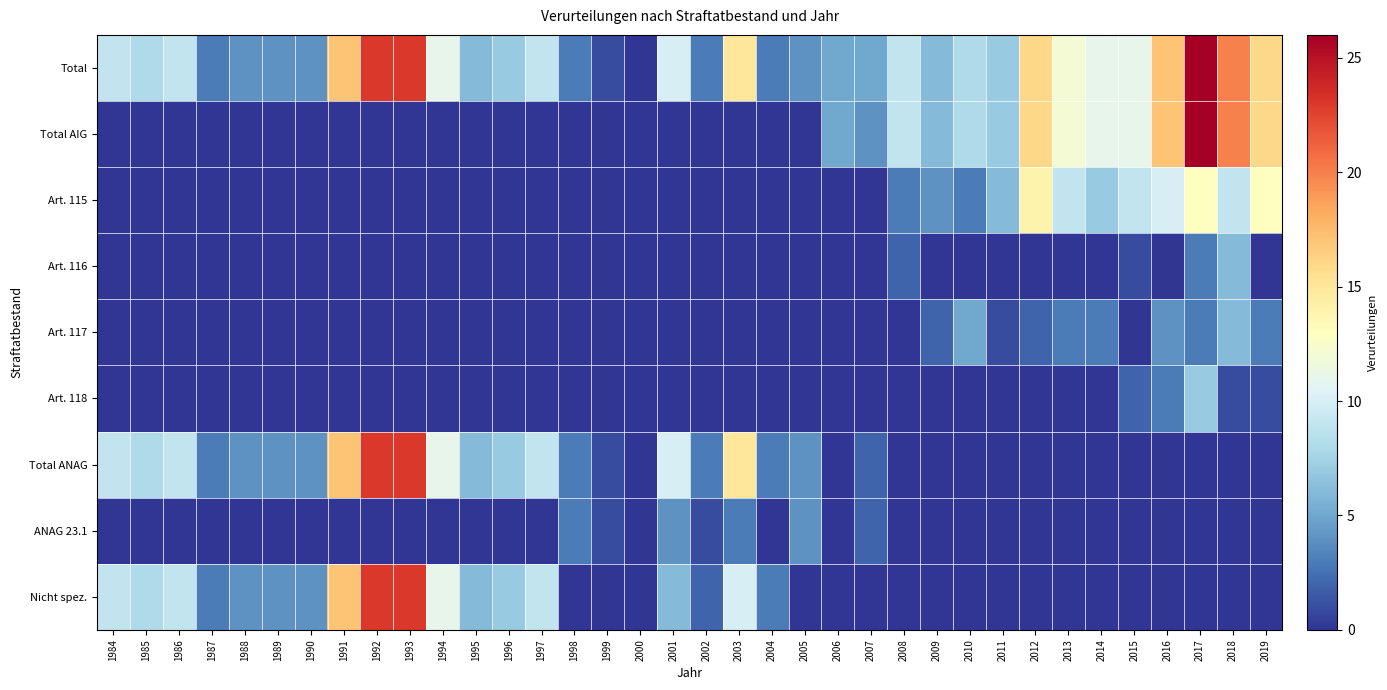

How many series are shown in this chart?

9